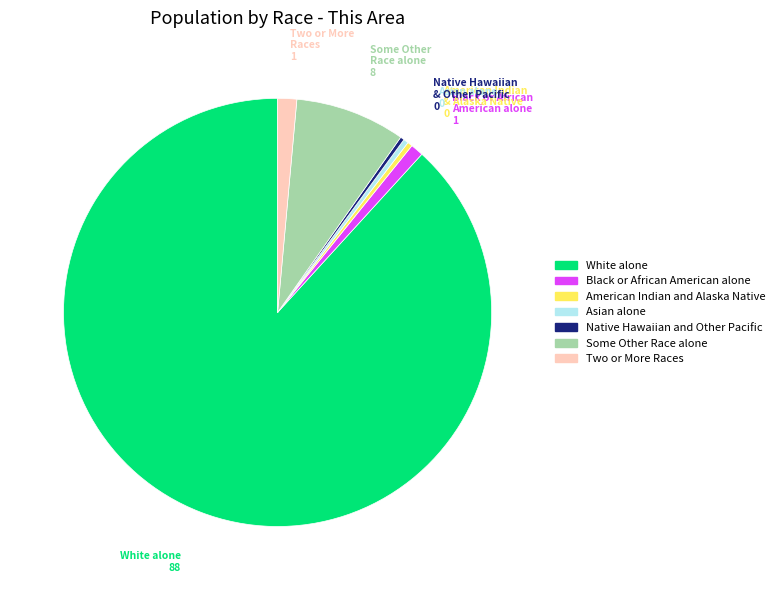

What is the ratio of the value at White alone to the value at Some Other Race alone?

10.6